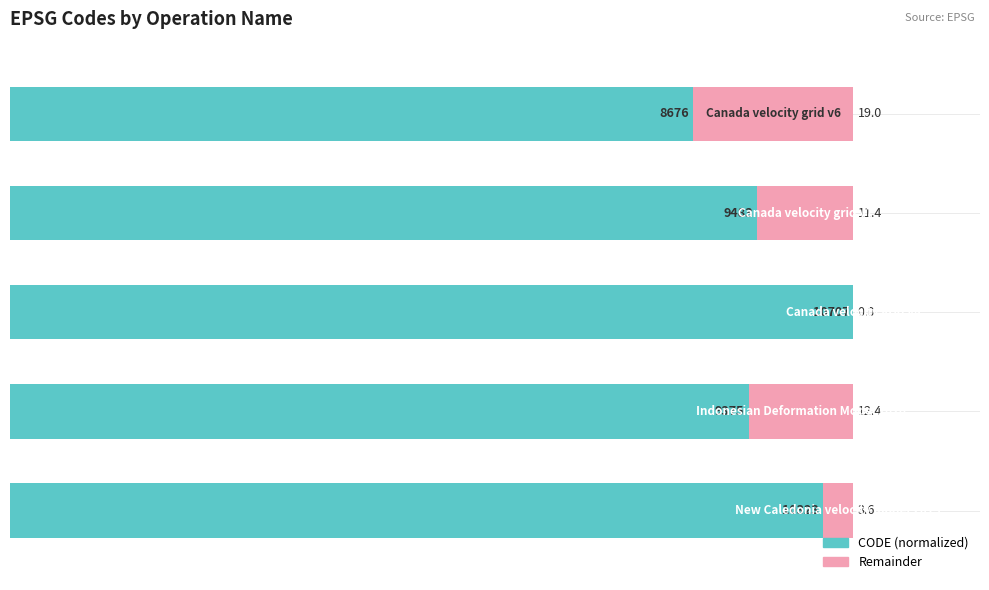

Which series has the largest total across all categories?

CODE (normalized)